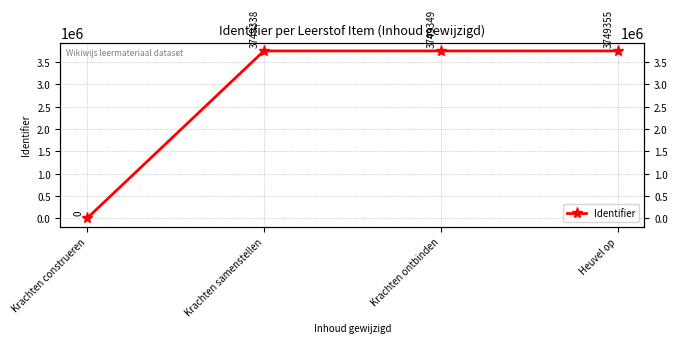

What value does the data have at Heuvel op, to the nearest 100?

3749400